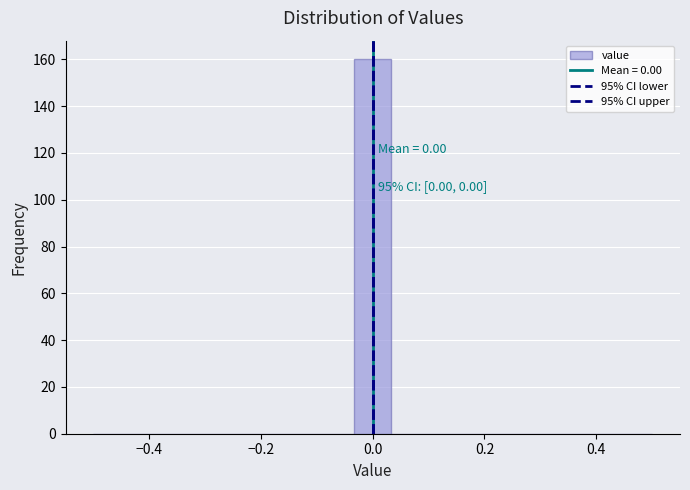

Read against the x-axis, roughly where is the centre of the tallest bar?

0.00